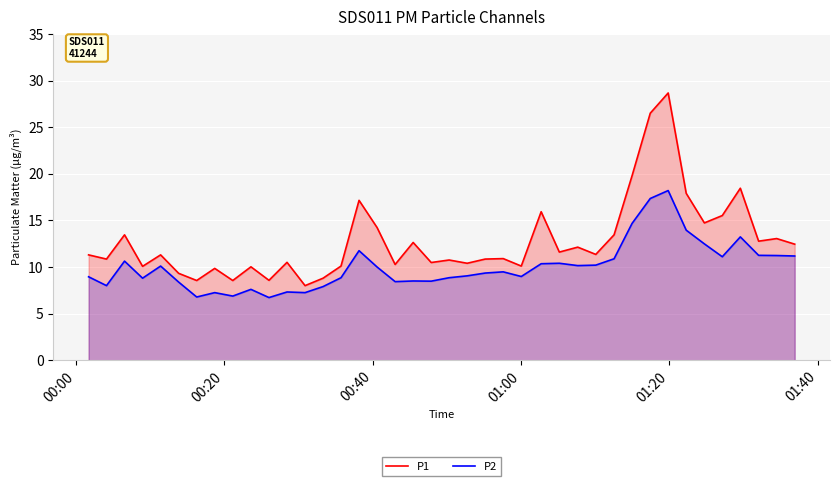

True or false: P1 and P2 cross at least once.

False